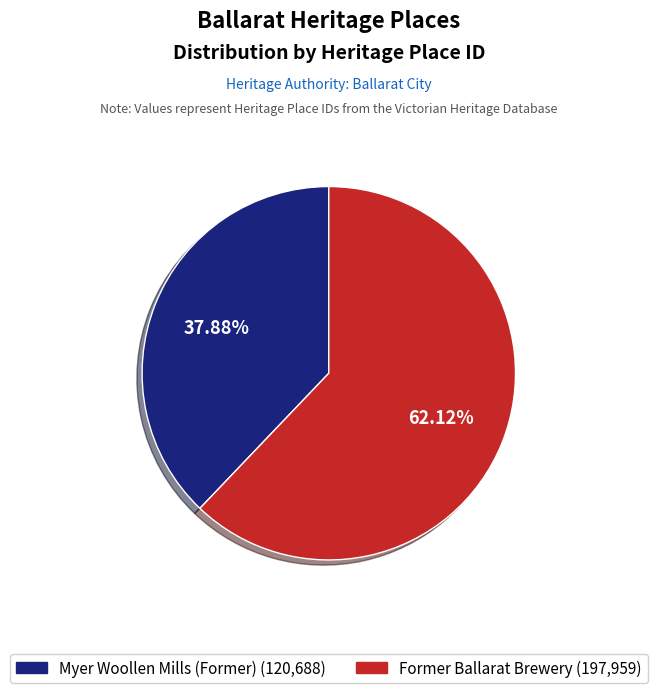

What is the largest slice in the pie chart?

Former Ballarat Brewery